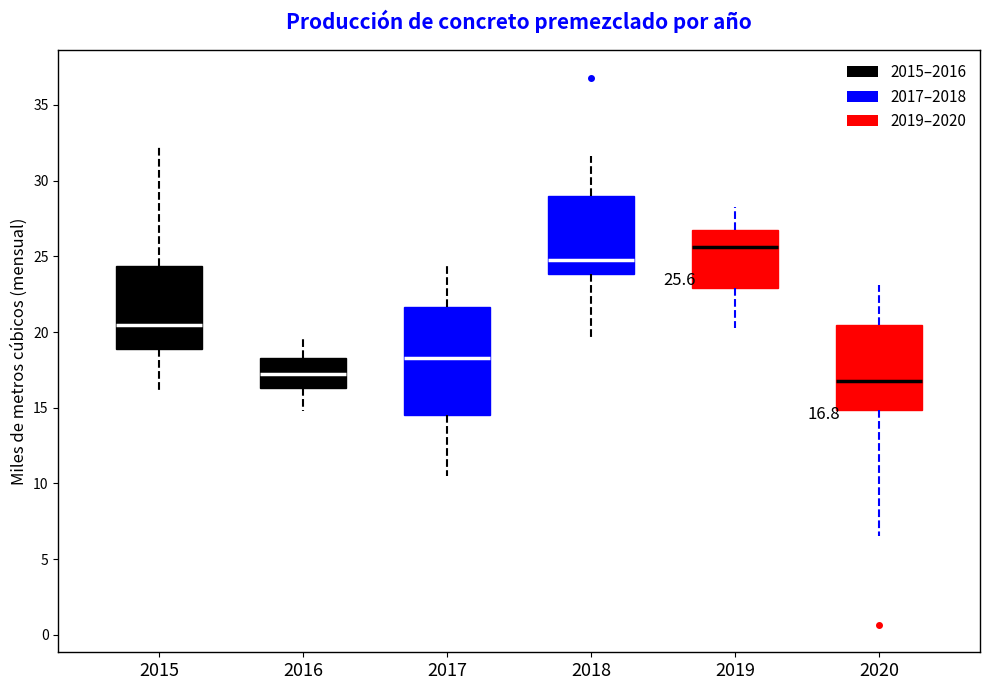

Which box is the tallest, from its lower edge to its upper edge?

2017